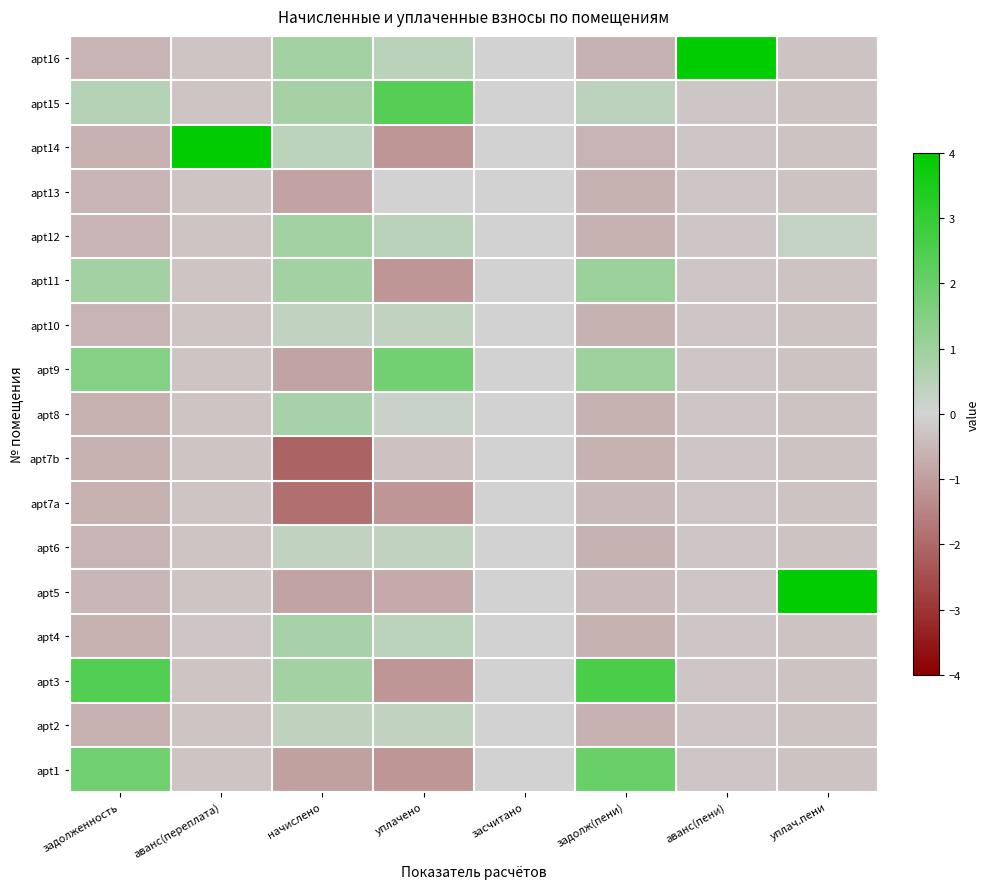

At which category does the chart reach its peak across all series?

аванс(пени)